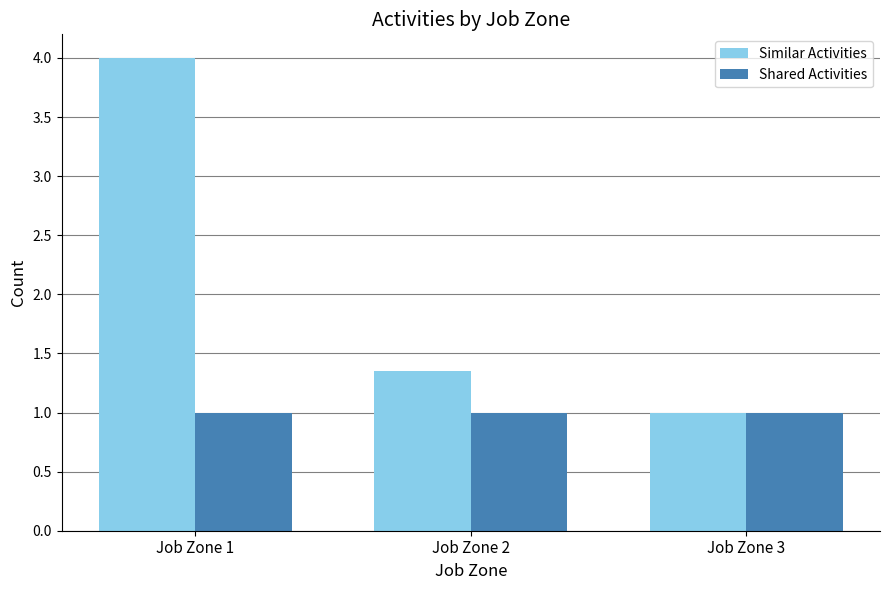

At which category is the sum across all series the highest?

Job Zone 1